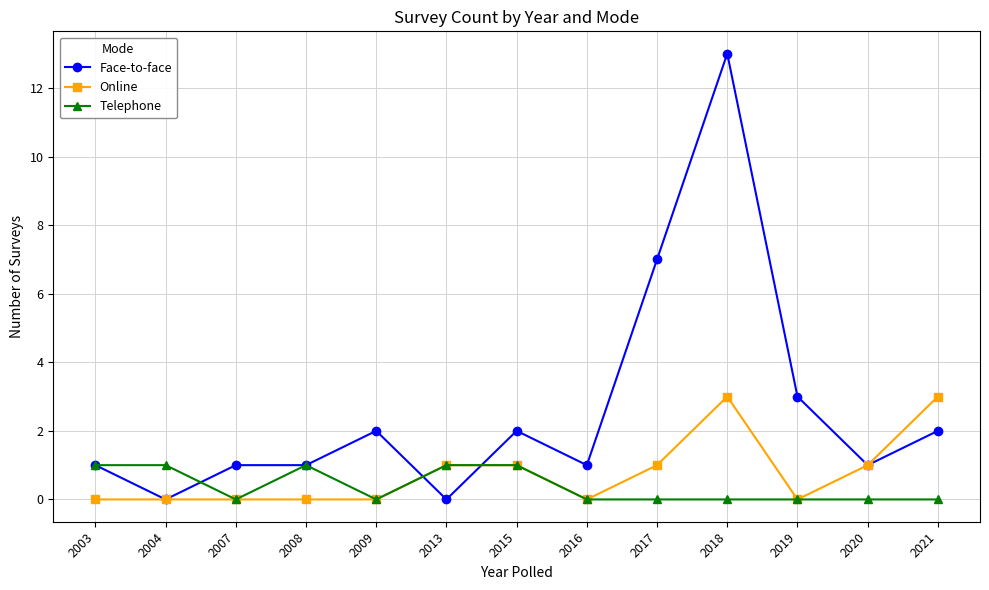

True or false: Face-to-face has a value of 2 at 2015.

True